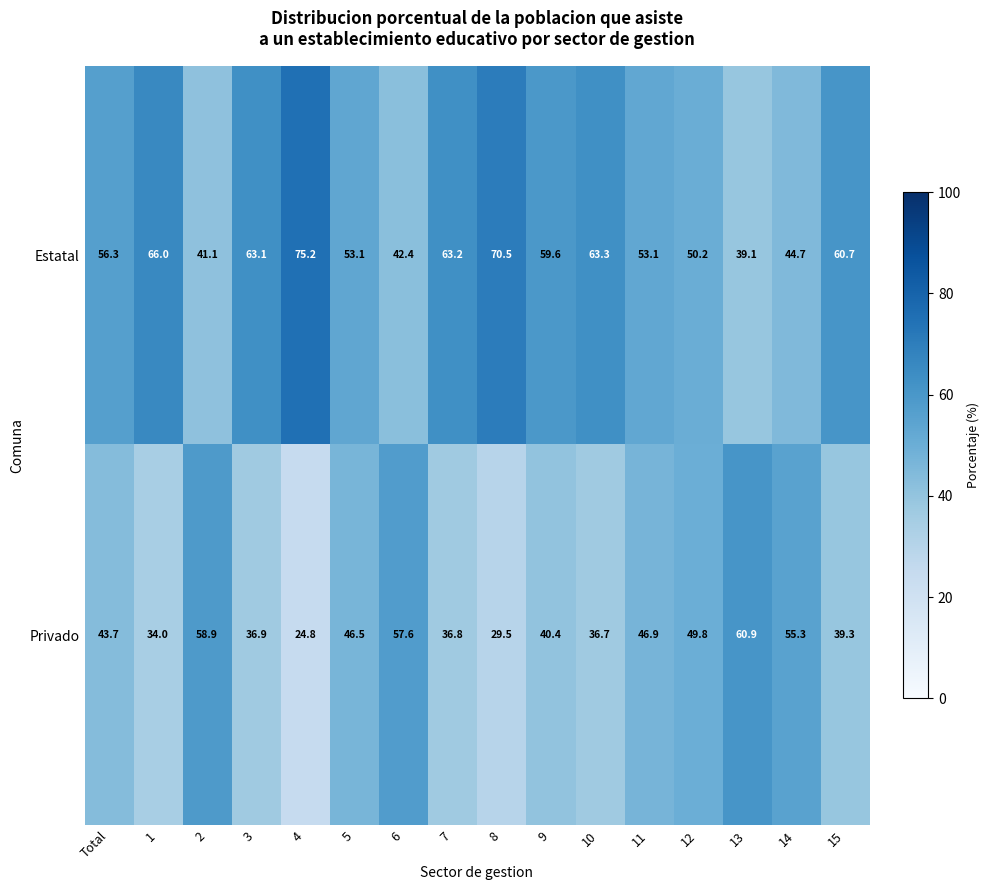

What is the sum of the Privado values at 13 and 12?

110.7